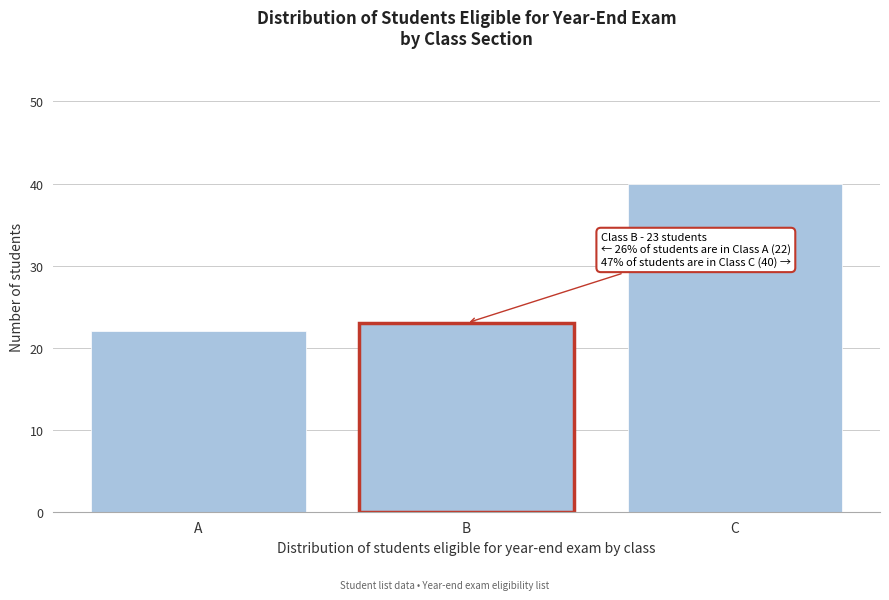

Reading left to right, extract all data points from this chart.

22	23	40